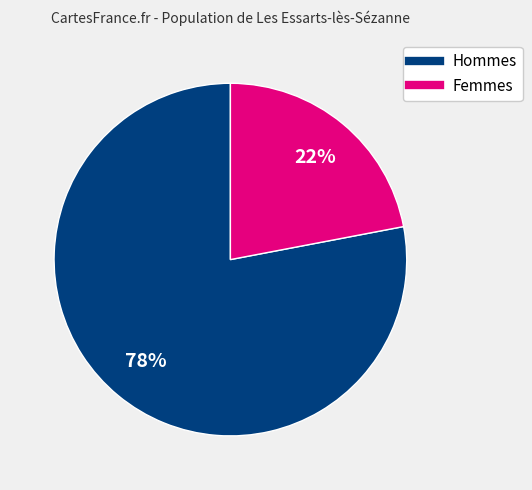

Does any single category account for the majority?

Yes